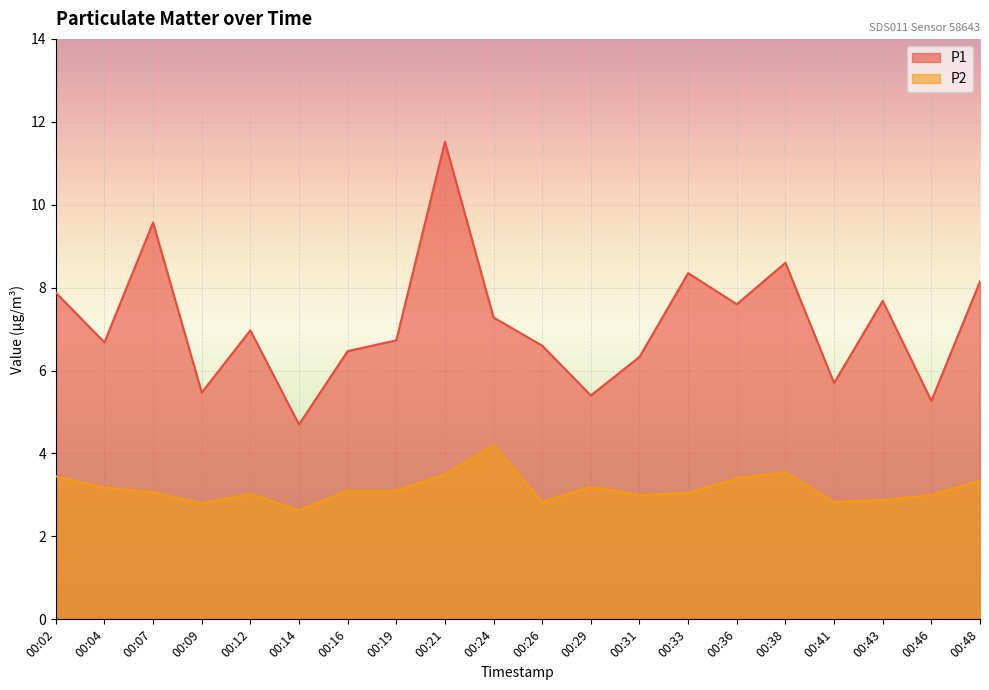

Is the value of P1 at 00:12 greater than the value of P2 at 00:07?

Yes